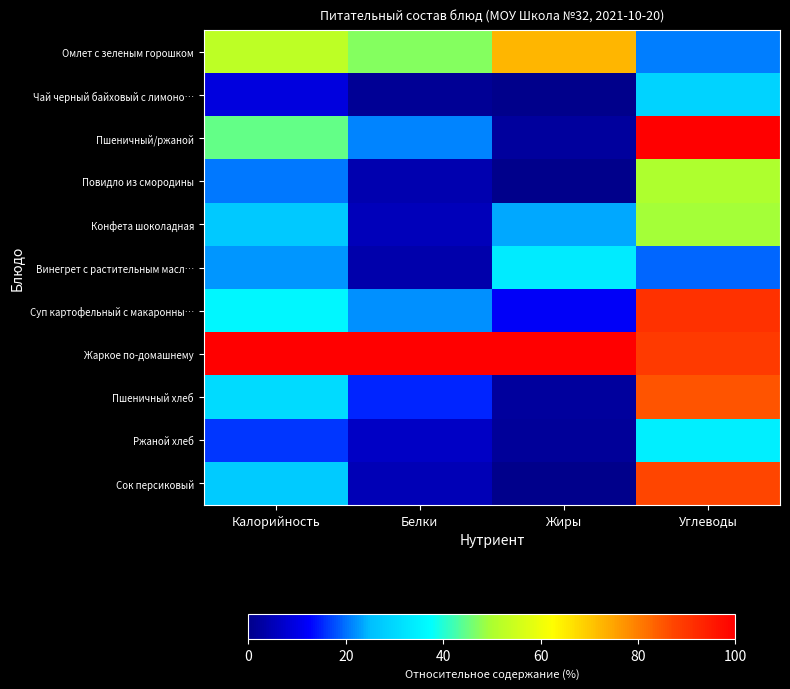

Reading left to right, list all the values displayed in this chart.

Омлет с зеленым горошком: Калорийность=52.5	Белки=47.2	Жиры=72.4	Углеводы=21.0
Чай черный байховый с лимоно…: Калорийность=9.0	Белки=1.5	Жиры=0.0	Углеводы=29.0
Пшеничный/ржаной: Калорийность=44.6	Белки=21.4	Жиры=2.0	Углеводы=100.0
Повидло из смородины: Калорийность=20.6	Белки=3.9	Жиры=0.1	Углеводы=50.2
Конфета шоколадная: Калорийность=27.0	Белки=5.1	Жиры=23.5	Углеводы=49.2
Винегрет с растительным масл…: Калорийность=22.5	Белки=3.7	Жиры=33.7	Углеводы=19.5
Суп картофельный с макаронны…: Калорийность=36.3	Белки=22.2	Жиры=12.0	Углеводы=91.0
Жаркое по-домашнему: Калорийность=100.0	Белки=100.0	Жиры=100.0	Углеводы=89.2
Пшеничный хлеб: Калорийность=30.7	Белки=14.9	Жиры=2.0	Углеводы=85.2
Ржаной хлеб: Калорийность=16.2	Белки=6.6	Жиры=1.9	Углеводы=34.8
Сок персиковый: Калорийность=27.6	Белки=4.9	Жиры=0.0	Углеводы=87.4